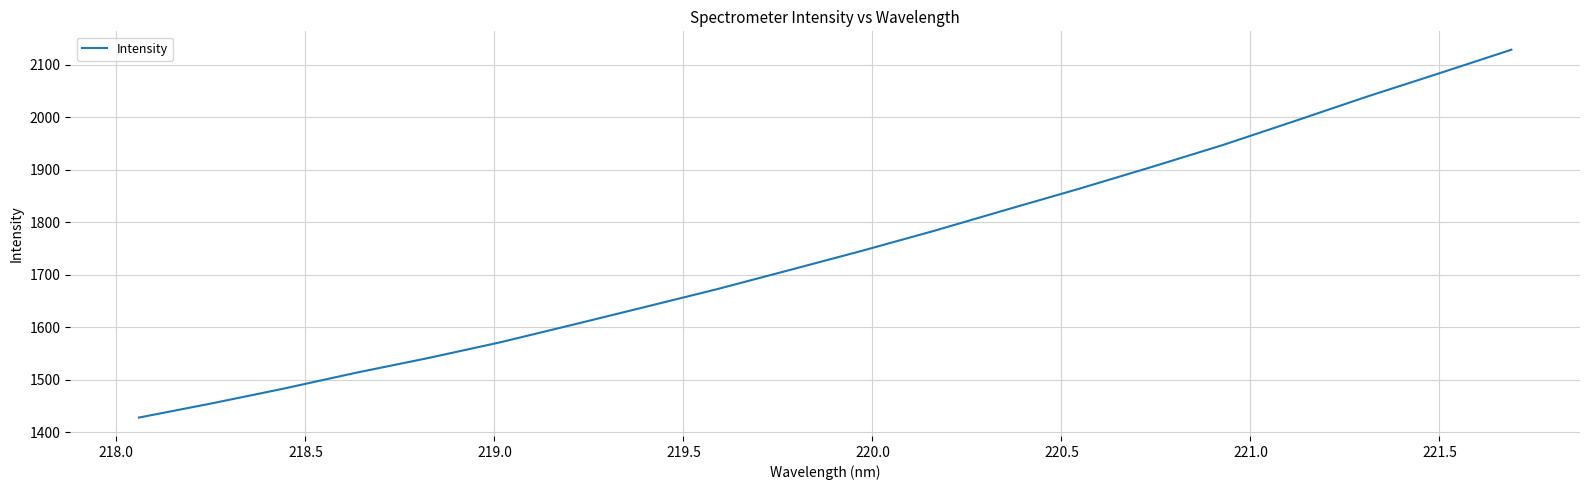

Is this an area chart (filled region under the line)?

No